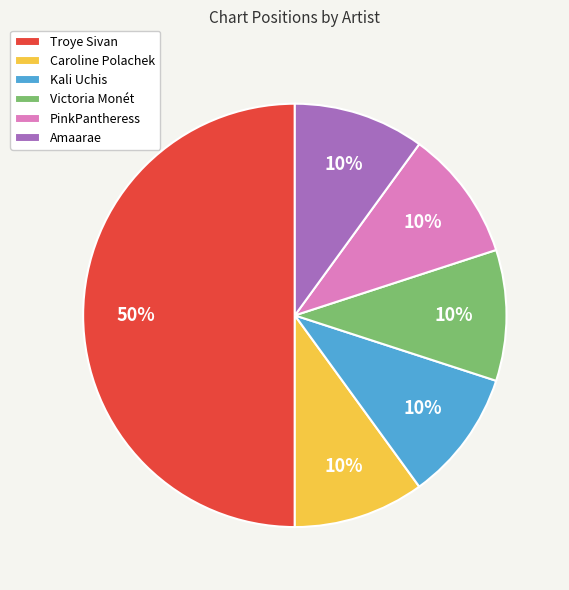

Which slice is the largest?

Troye Sivan